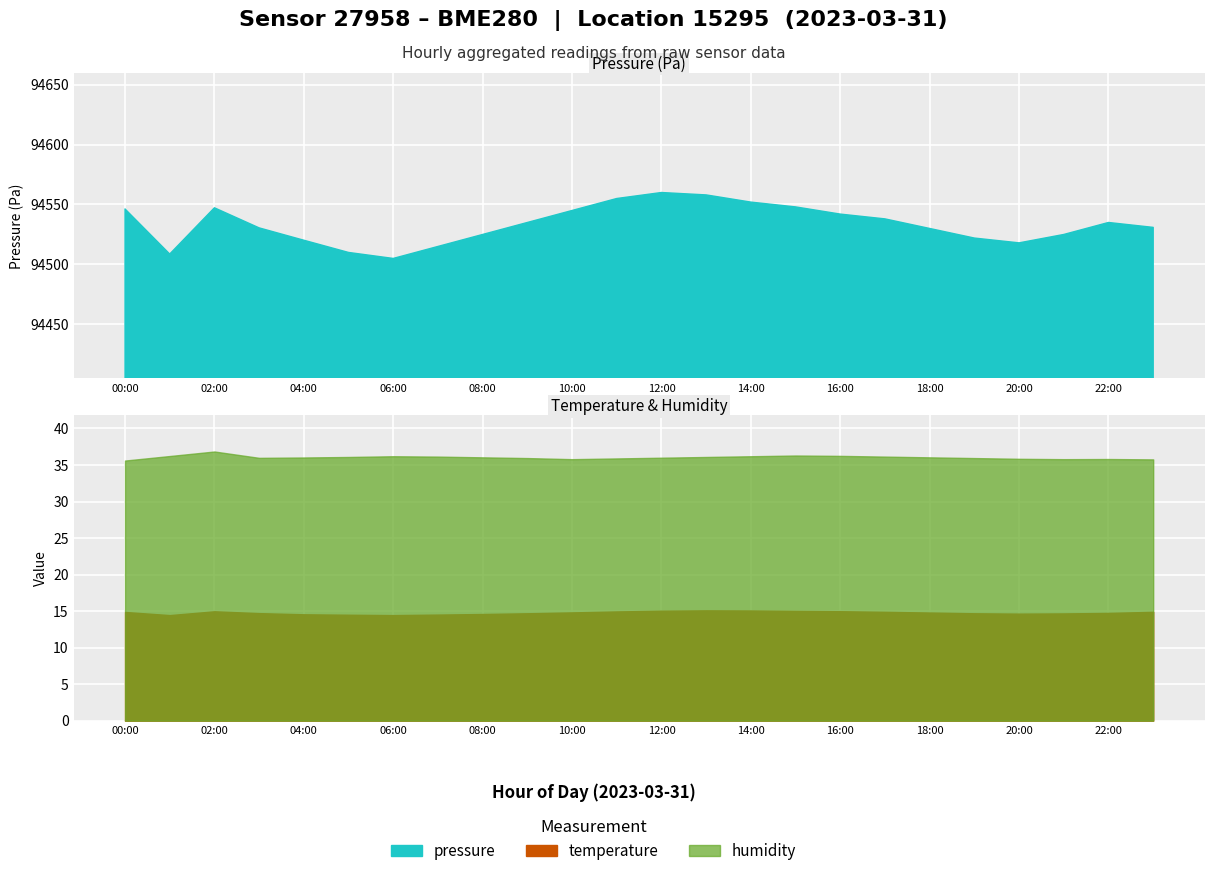

True or false: humidity and pressure intersect in this chart.

False